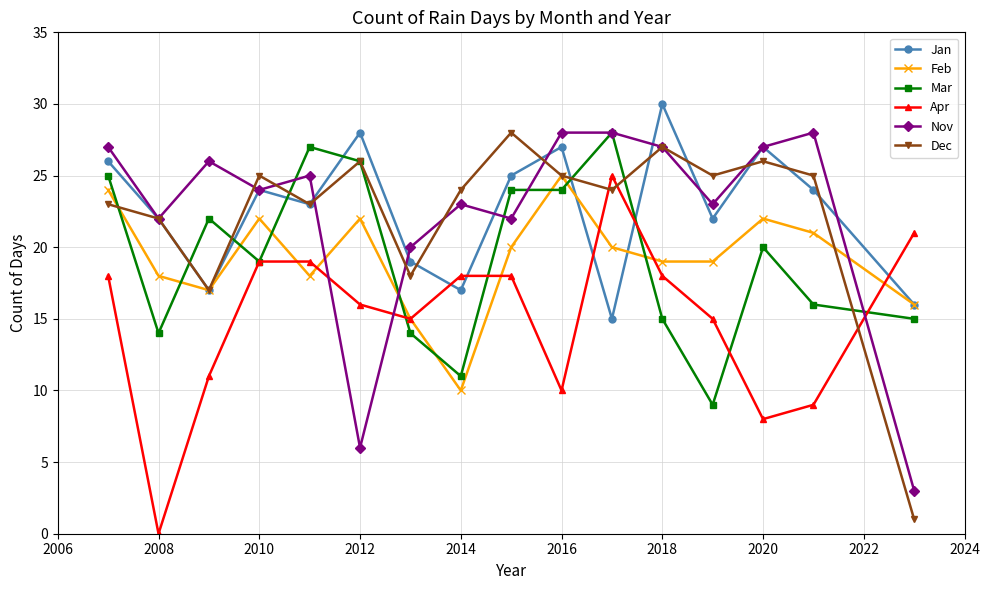

Does the chart display data point markers on the line(s)?

Yes